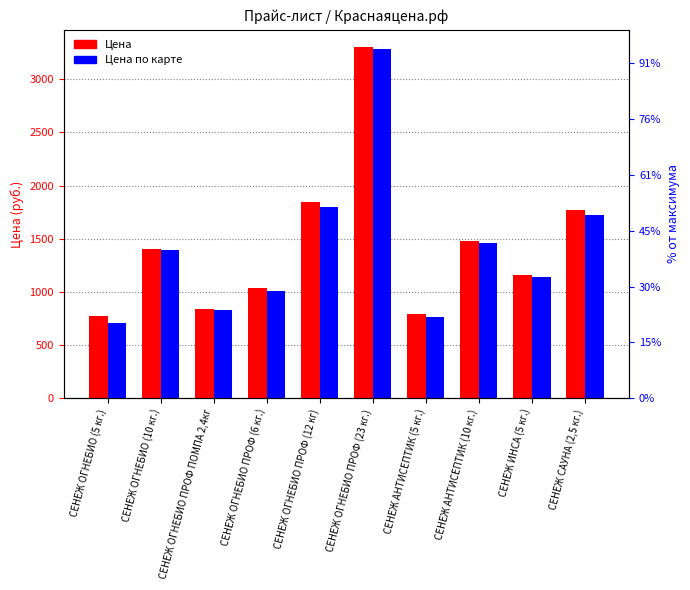

What is the sum of all Цена по карте values?

14109